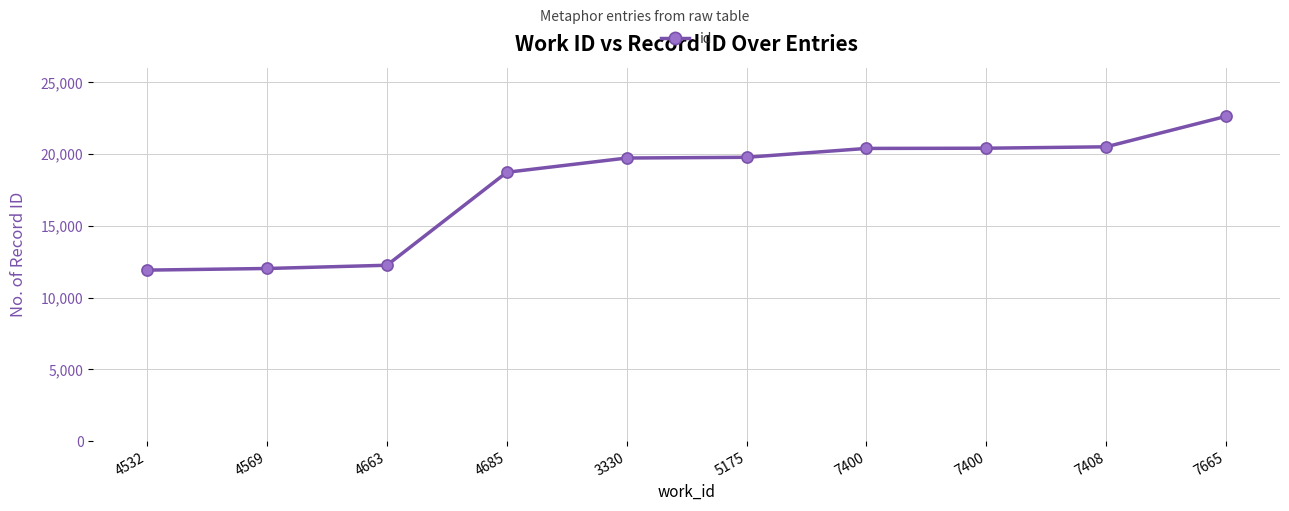

Approximately how many times larger is the value at 5175 compared to 4663?

1.6